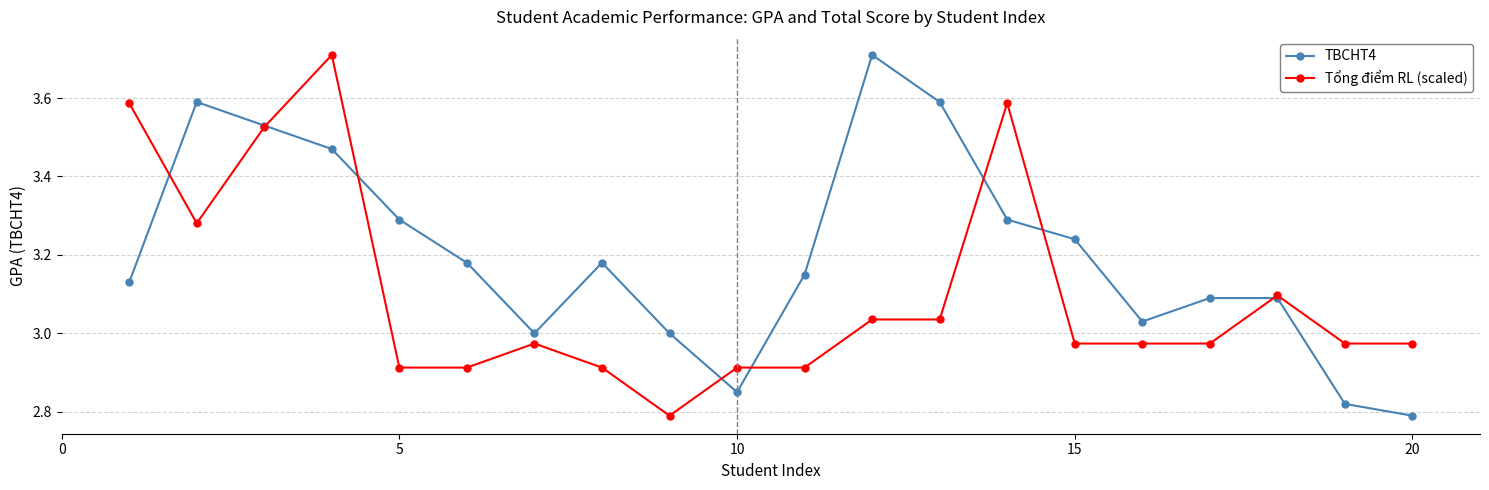

How many lines are shown in the chart?

2